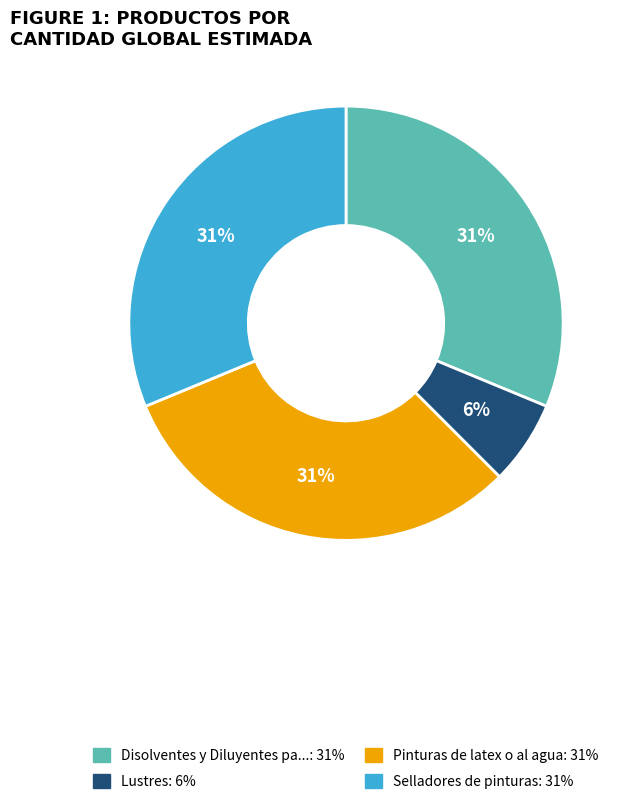

Is there any slice that represents more than half of the pie?

No